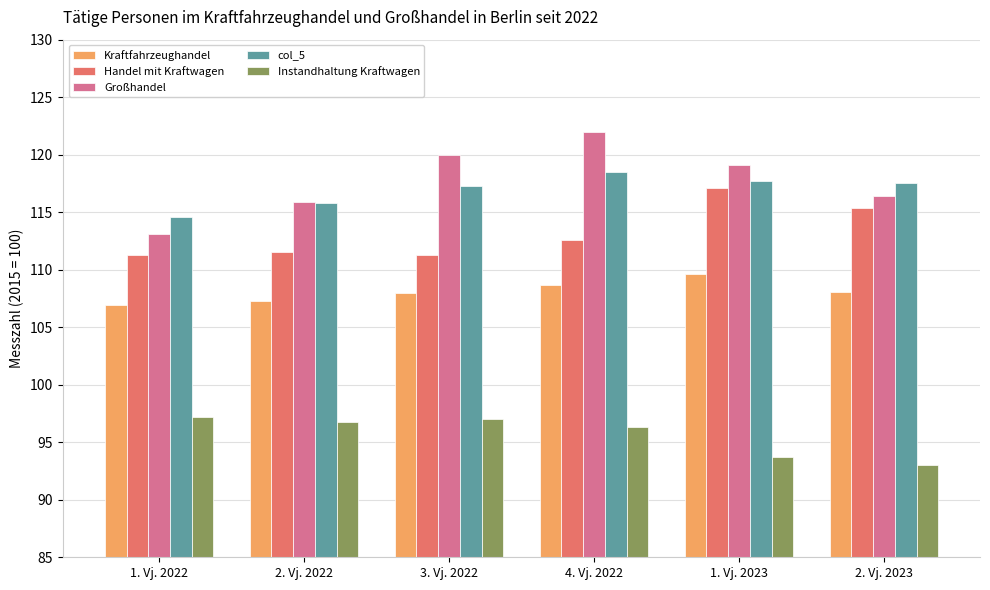

How many data points in Instandhaltung Kraftwagen are less than 96?

2